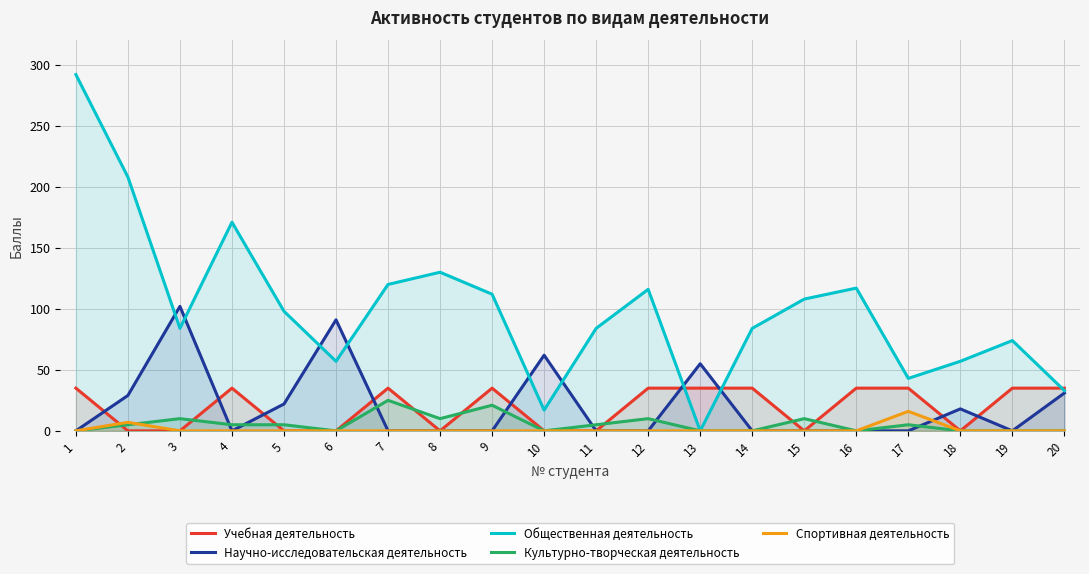

The value of Спортивная деятельность at 13 is -11. True or false?

False